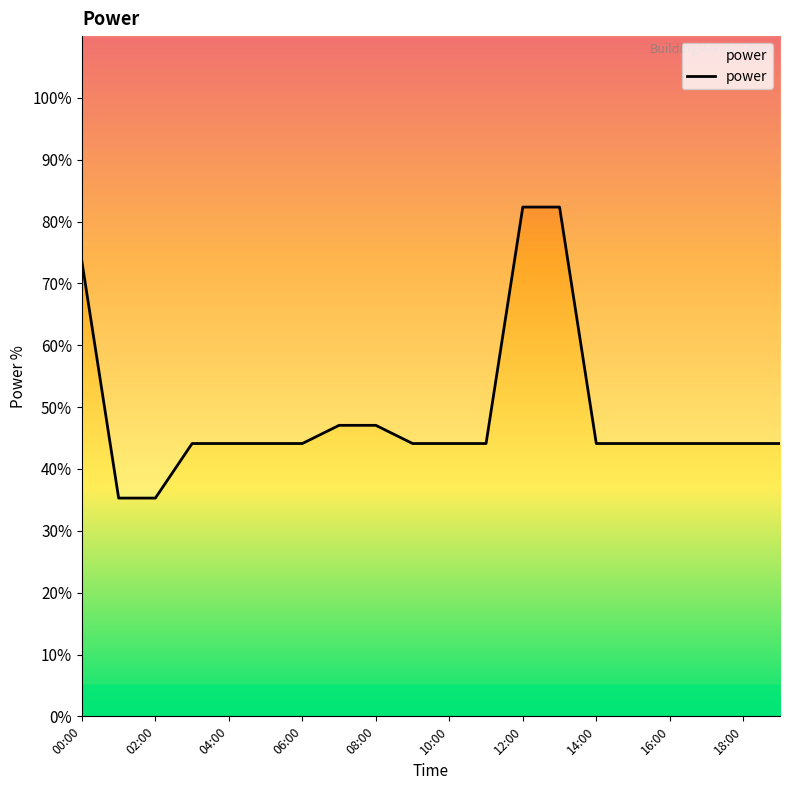

What is the value of the 16th point from the left?

44.1